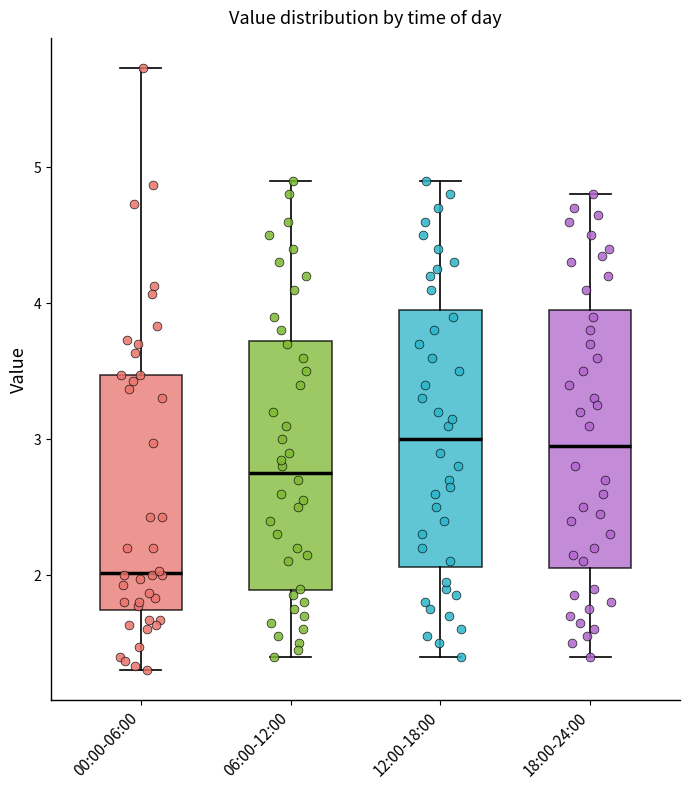

Reading left to right, transcribe this box plot: for each box, give where its median line is, the range the box spans, and where its two whiskers end, as read against the y-axis. The values are not printed on the chart, so give them approximately, as read against the axis.

00:00-06:00: median 2.0, box 1.7 to 3.5, whiskers 1.3 to 5.7
06:00-12:00: median 2.8, box 1.9 to 3.7, whiskers 1.4 to 4.9
12:00-18:00: median 3.0, box 2.1 to 4.0, whiskers 1.4 to 4.9
18:00-24:00: median 3.0, box 2.1 to 4.0, whiskers 1.4 to 4.8